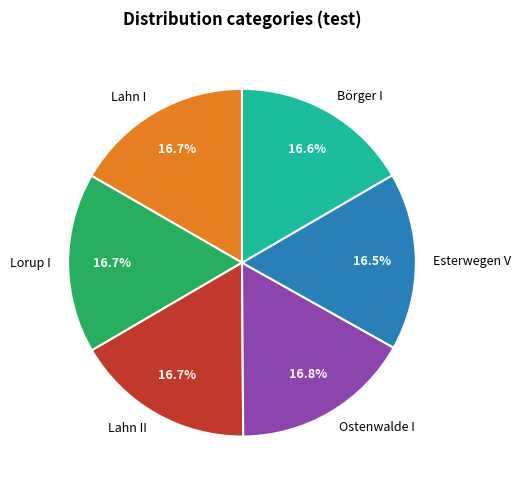

What is the ratio of the value at Börger I to the value at Lahn II?

1.0